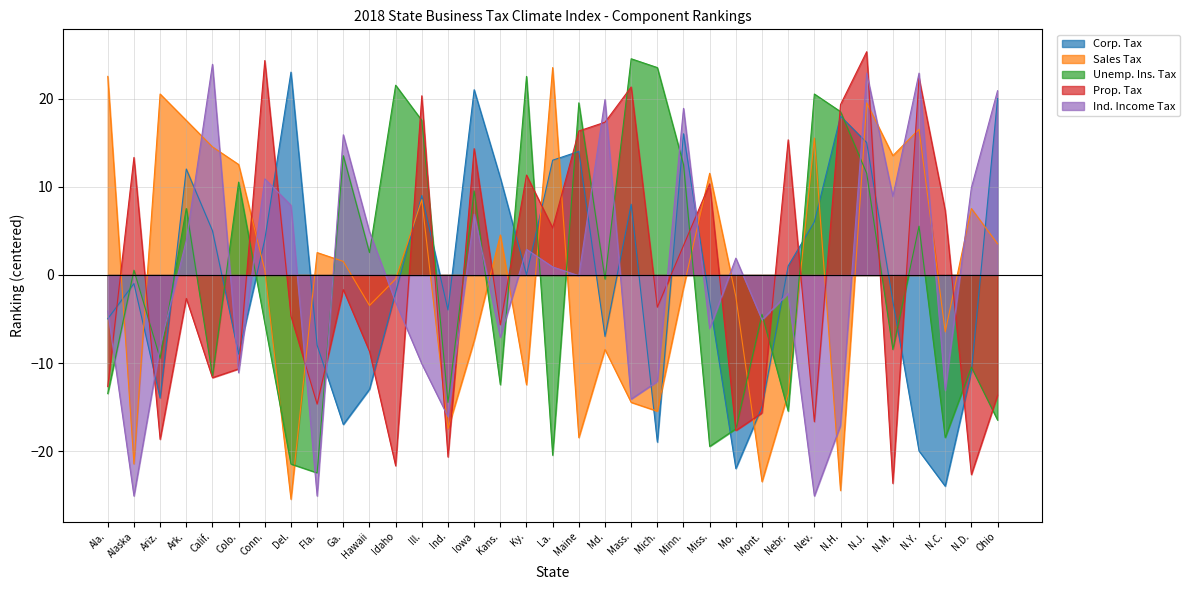

How many negative values does the Sales Tax series have?

17